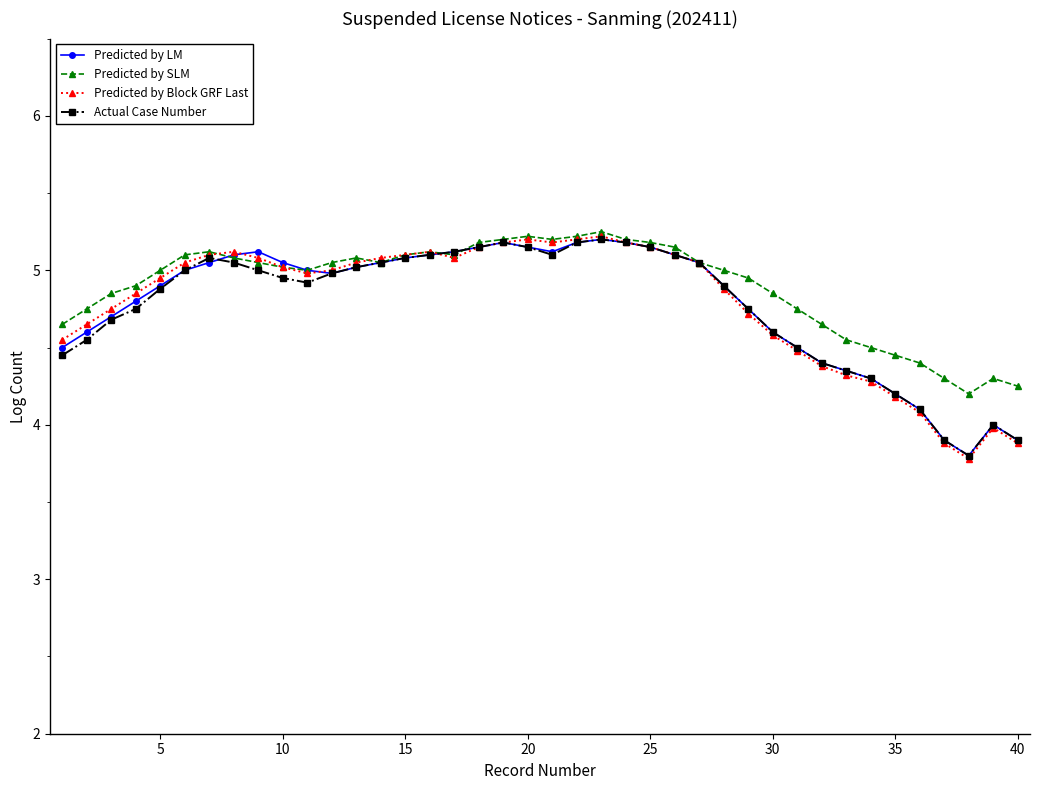

True or false: Predicted by LM has more than 1 interior local peaks.

True